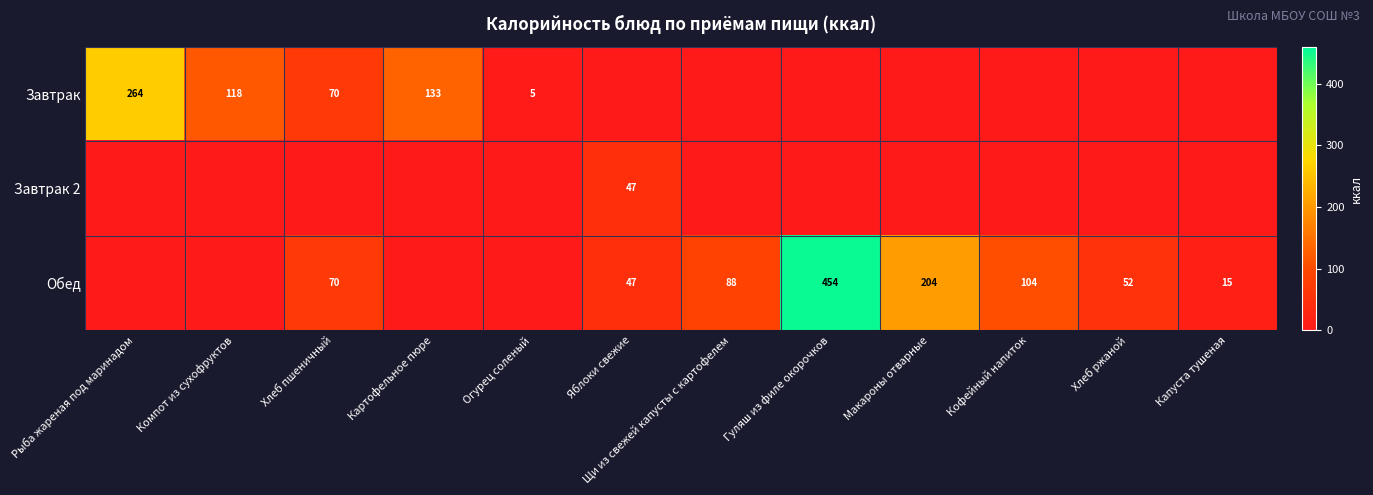

What is the sum of the Обед values at Гуляш из филе окорочков and Хлеб пшеничный?

524